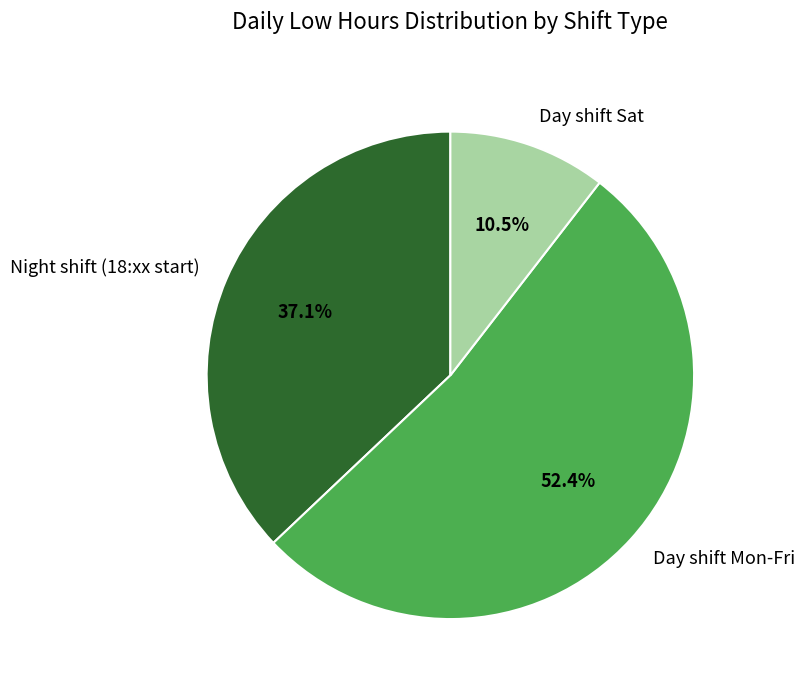

What percentage is NOT represented by Day shift Mon-Fri?

47.6%